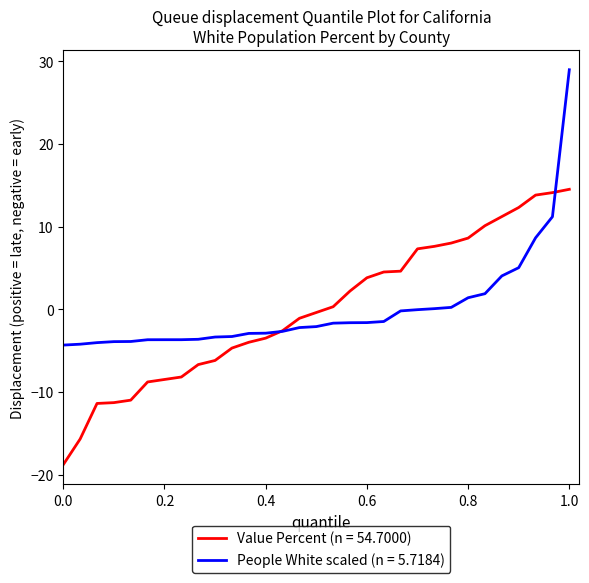

How many lines are shown in the chart?

2